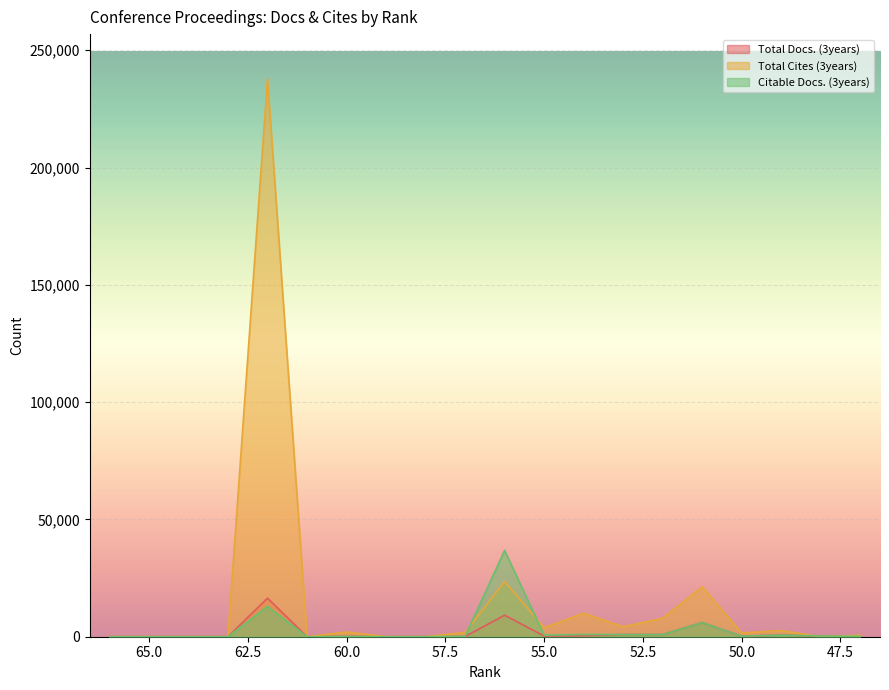

At which label does Total Cites (3years) first exceed 1834?

62